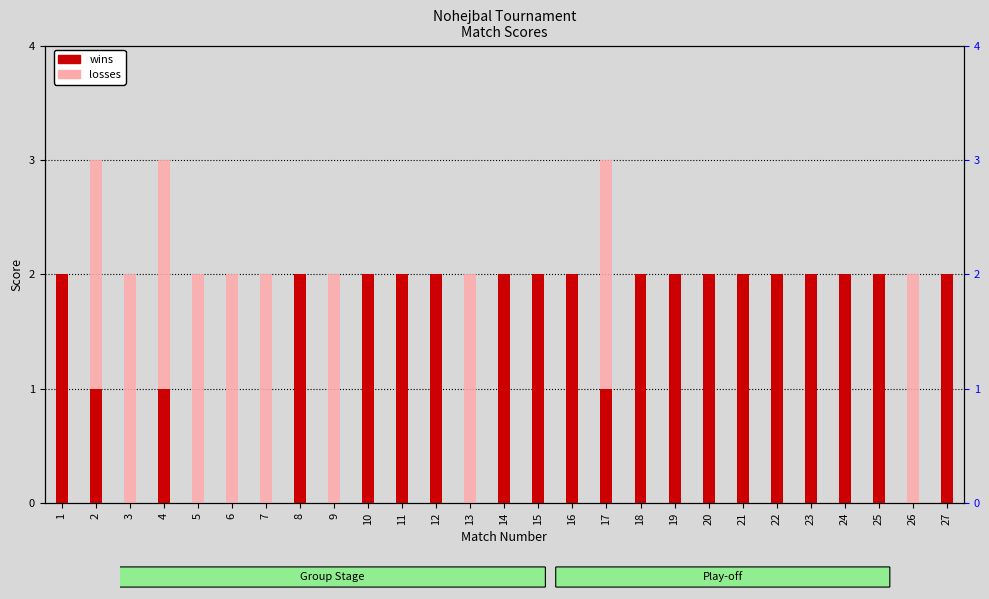

How many categories are shown in the chart?

27